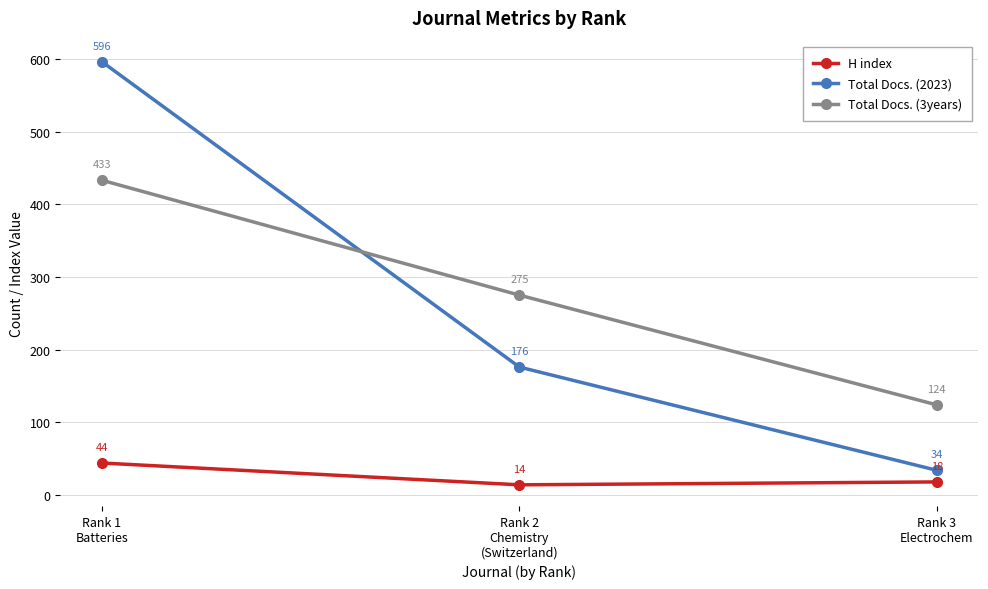

Which series has the largest range (max minus min)?

Total Docs. (2023)